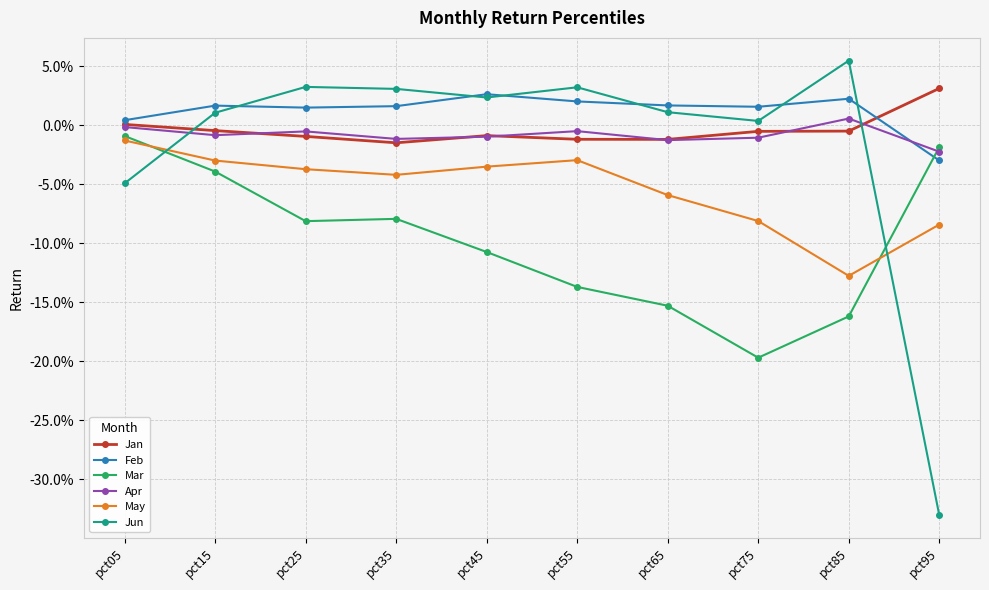

What are all the series names shown in the legend?

Jan, Feb, Mar, Apr, May, Jun